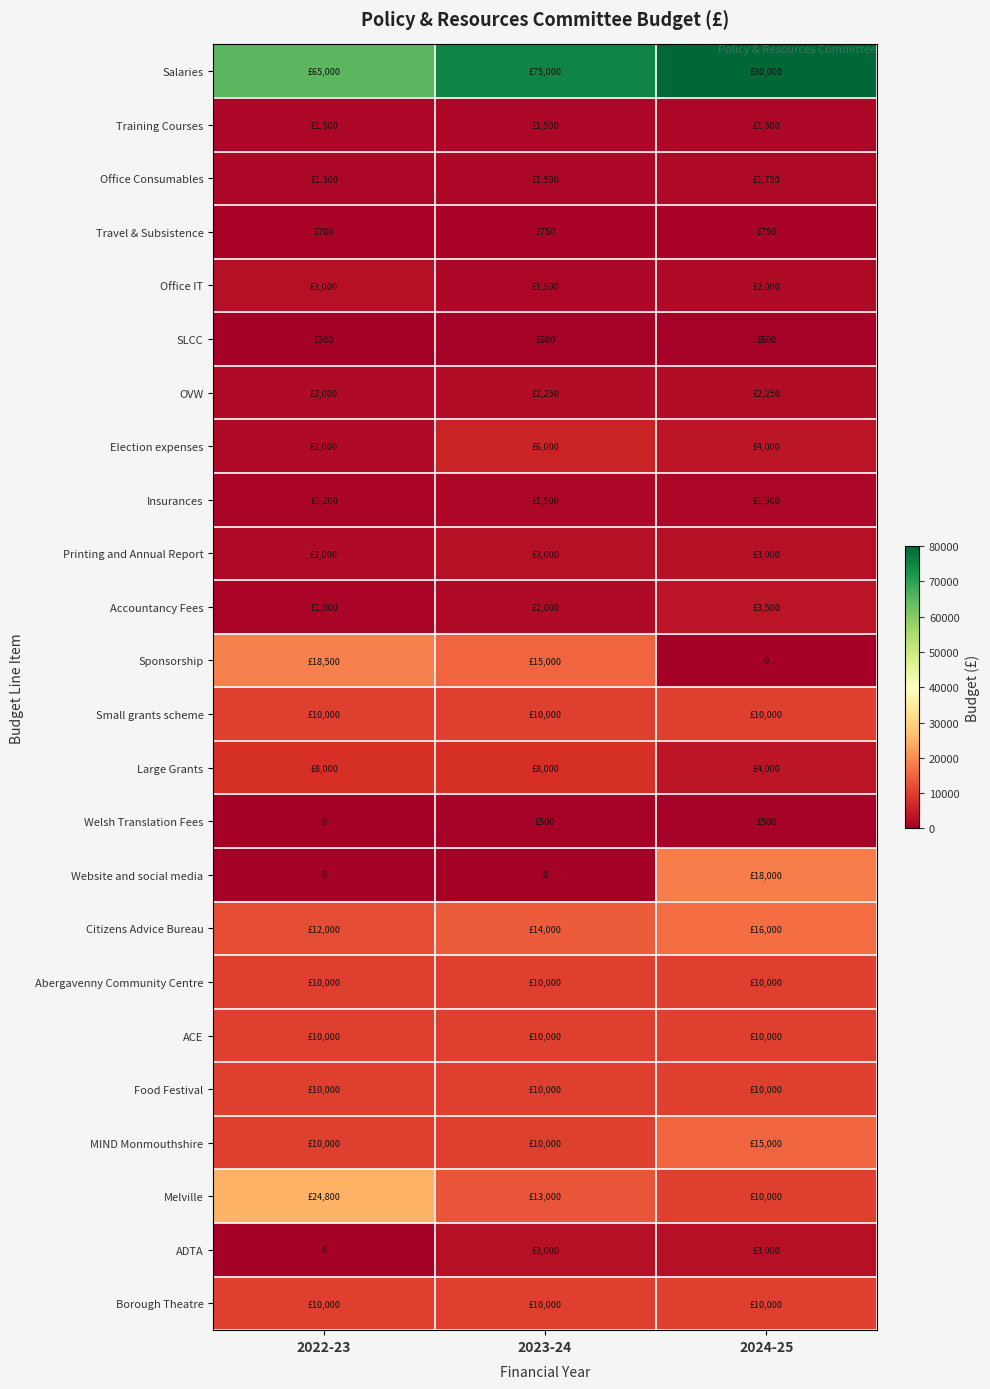

List the series in order of their peak value, highest first.

Salaries, Melville, Sponsorship, Website and social media, Citizens Advice Bureau, MIND Monmouthshire, Small grants scheme, Abergavenny Community Centre, ACE, Food Festival, Borough Theatre, Large Grants, Election expenses, Accountancy Fees, Office IT, Printing and Annual Report, ADTA, OVW, Office Consumables, Training Courses, Insurances, Travel & Subsistence, SLCC, Welsh Translation Fees